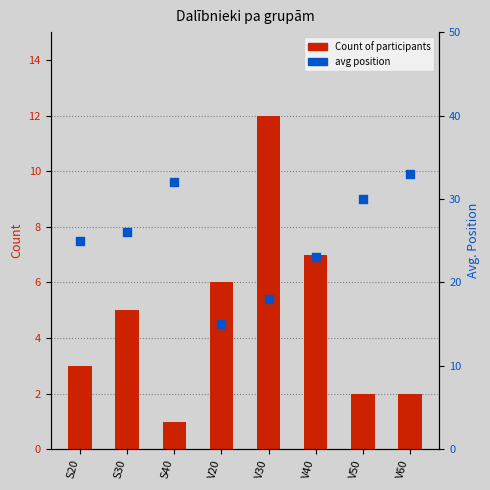

At how many categories does at least one series exceed 25?

4